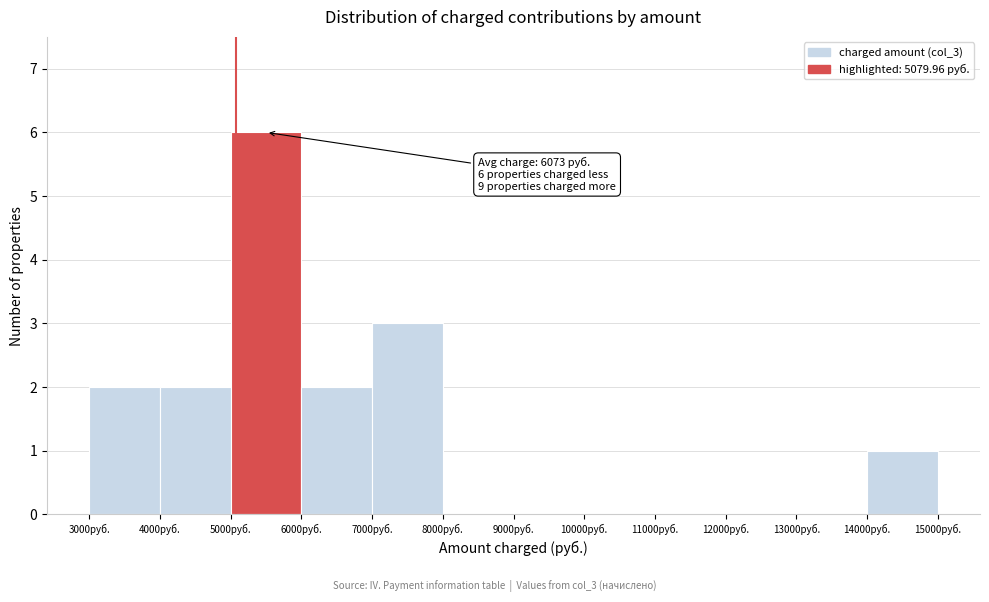

Over which range of the x-axis is the bar tallest?

5000 to 6000